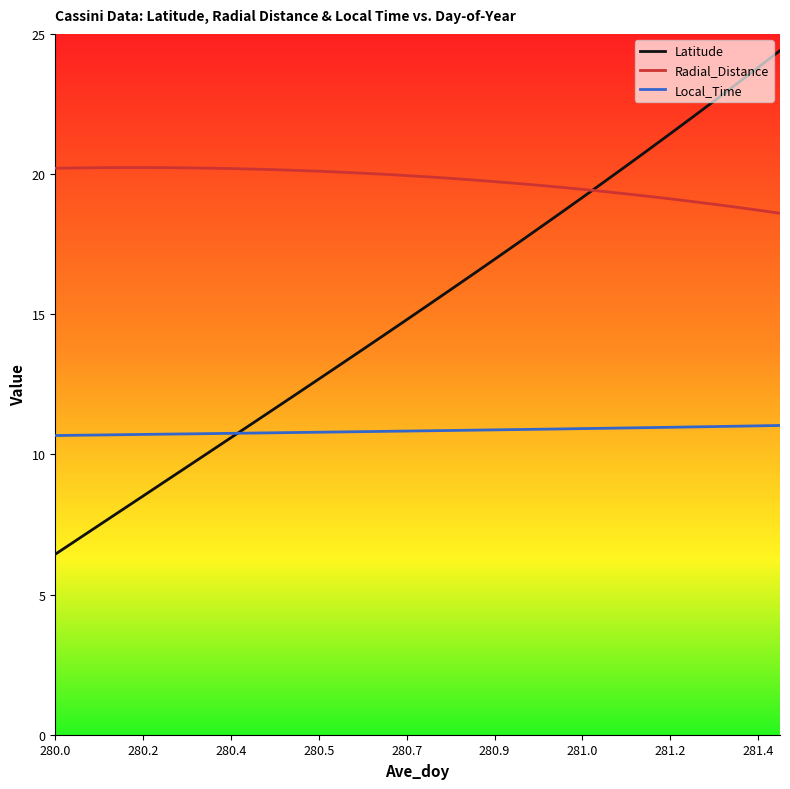

Does the chart display data point markers on the line(s)?

No